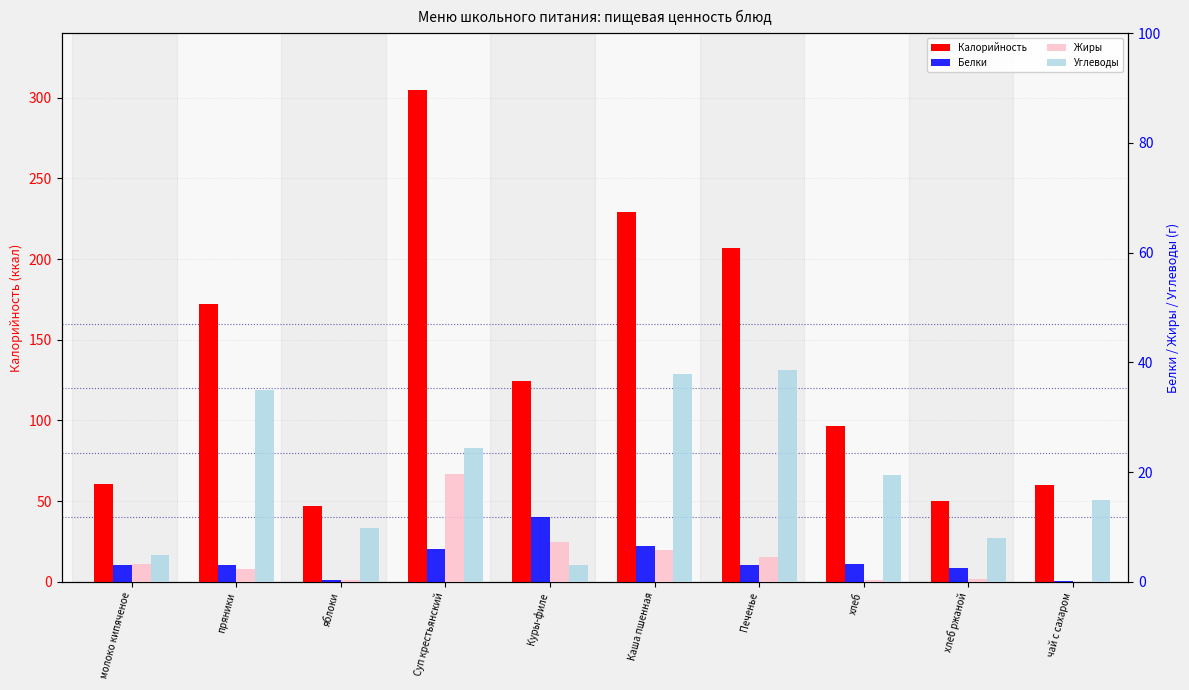

True or false: Жиры has a value of 4.6 at Куры-филе.

False